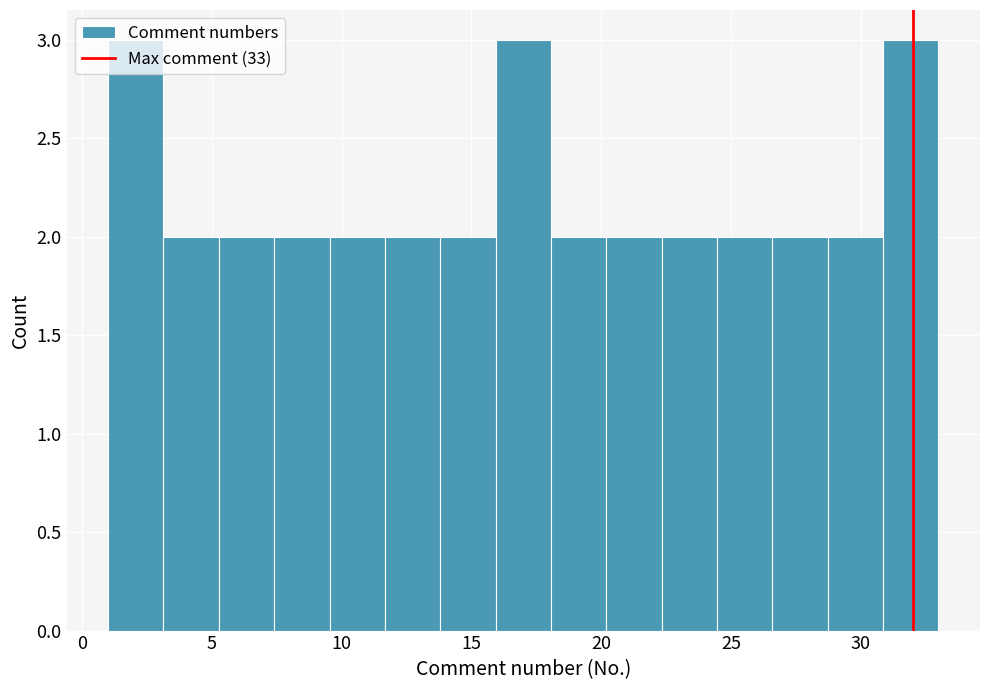

Reading left to right, list every bar in this chart as the range it spans on the x-axis followed by its height. Neither the bar edges nor the heights are printed on the chart, so give them approximately, as read against the axes.

1.0 to 3.0: 3
3.0 to 5.5: 2
5.5 to 7.5: 2
7.5 to 9.5: 2
9.5 to 11.5: 2
11.5 to 14.0: 2
14.0 to 16.0: 2
16.0 to 18.0: 3
18.0 to 20.0: 2
20.0 to 22.5: 2
22.5 to 24.5: 2
24.5 to 26.5: 2
26.5 to 28.5: 2
28.5 to 31.0: 2
31.0 to 33.0: 3